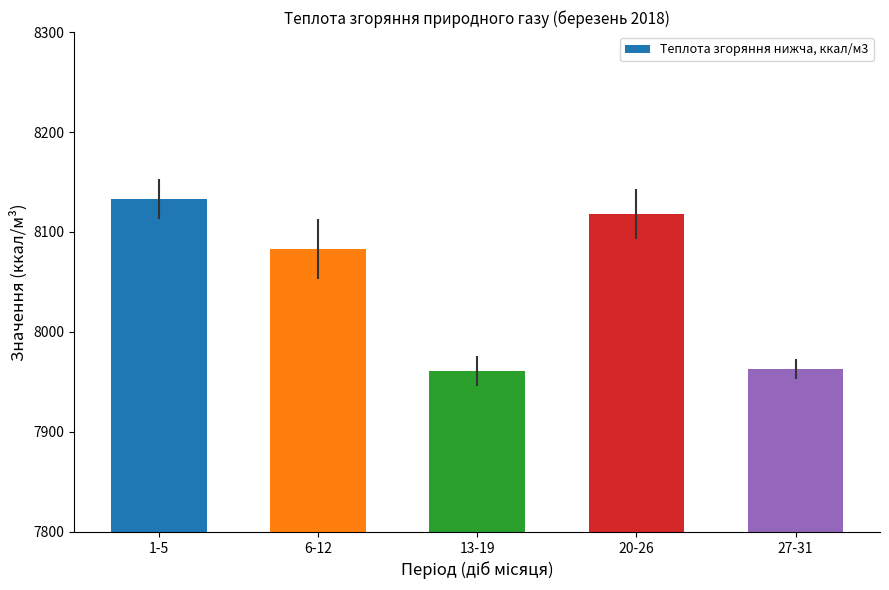

What is the smallest value displayed?

7960.7